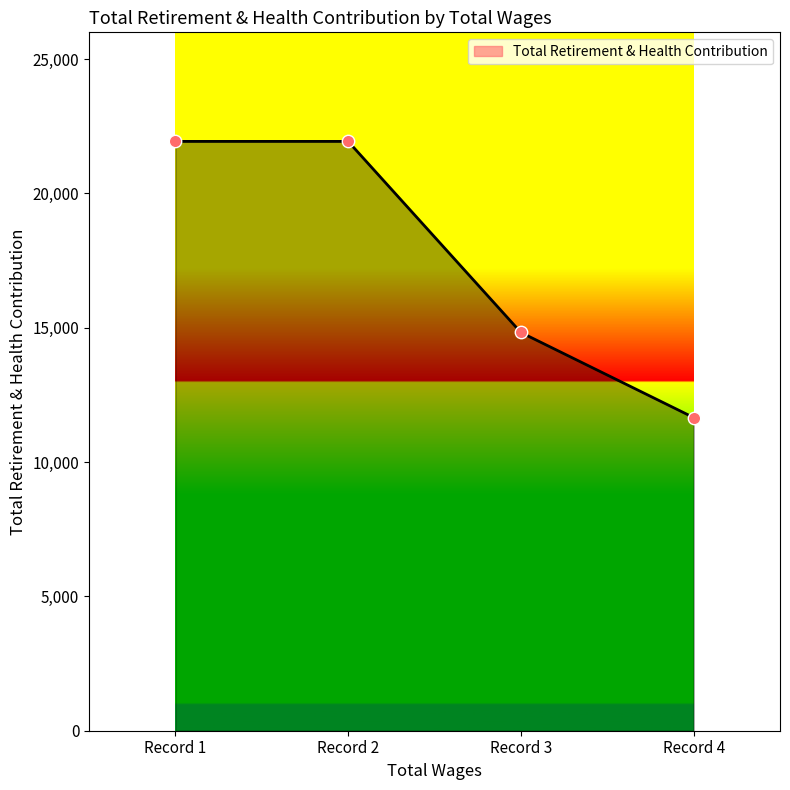

What is the ratio of the value at Record 4 to the value at Record 1?

0.5